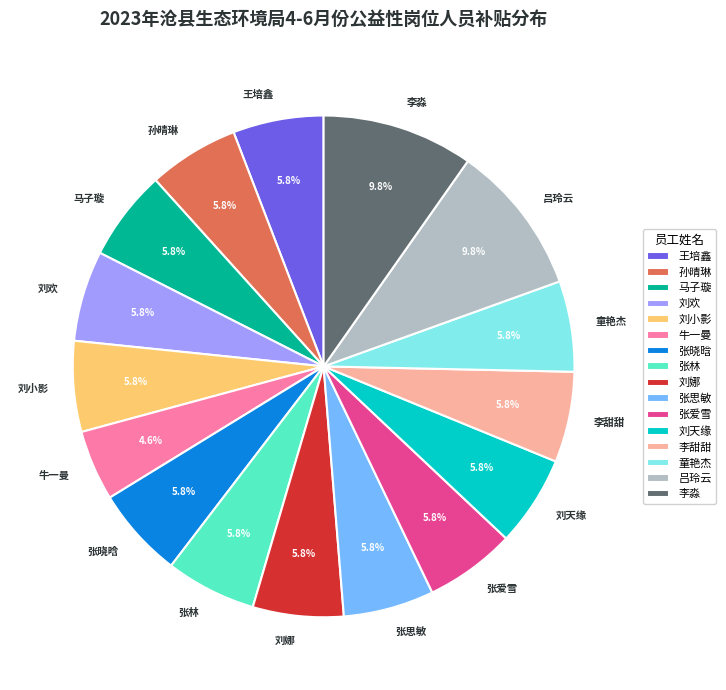

Combined, do 刘天缘 and 张晓晗 account for over 50%?

No